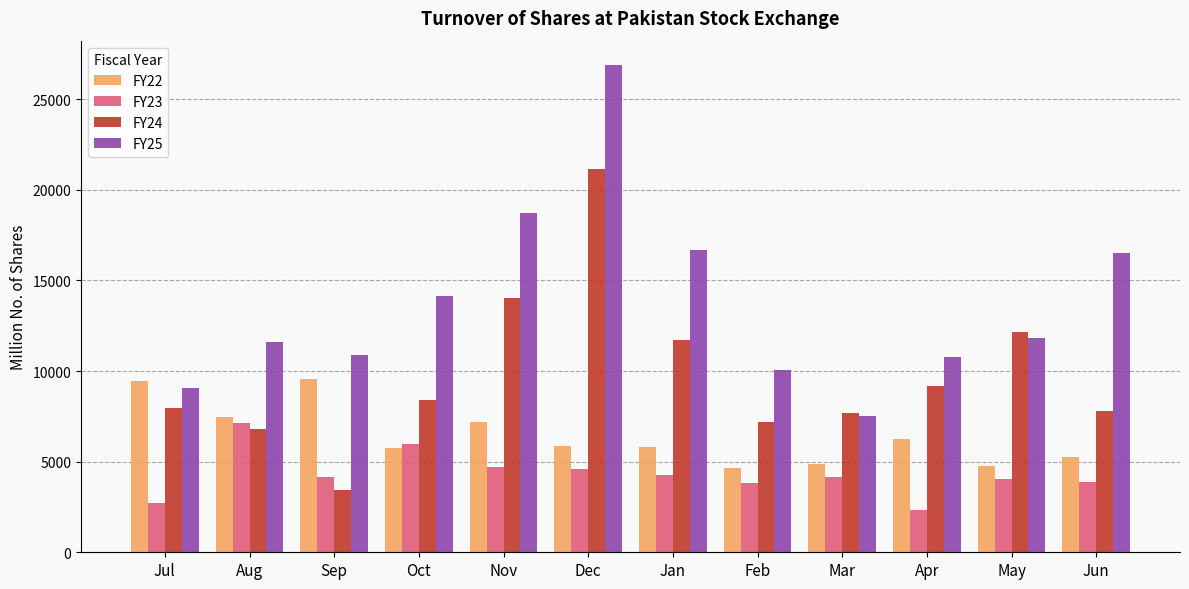

What is the difference between the FY25 values at Jan and May?

4850.3